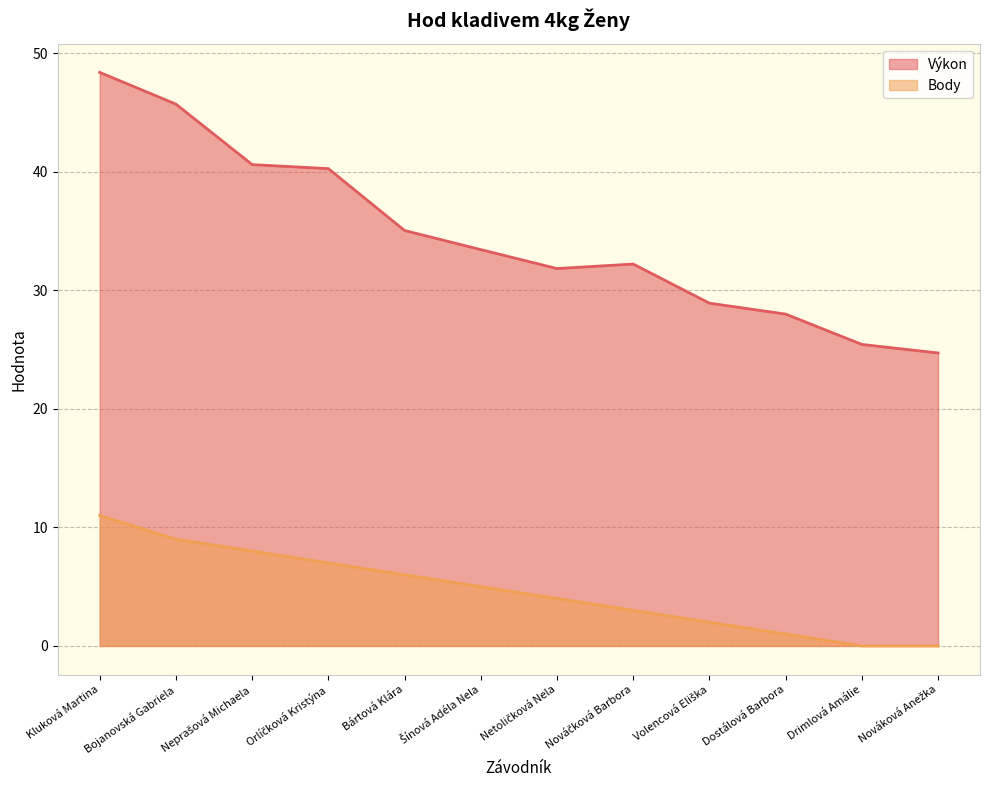

The Výkon series shows 45.6 at Volencová Eliška. True or false?

False